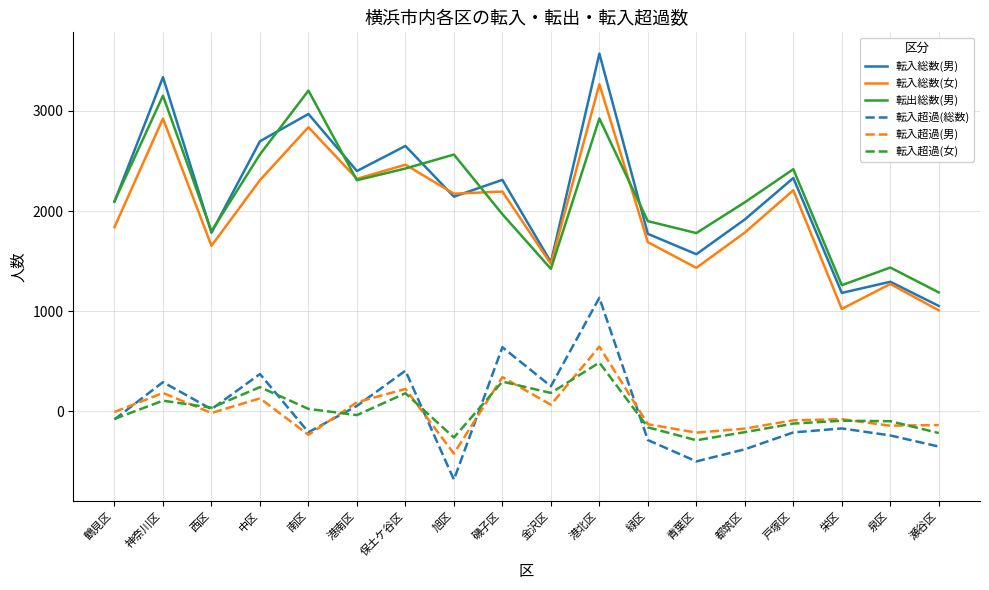

Is it true that 転出総数(男) equals 2098 at 鶴見区?

True